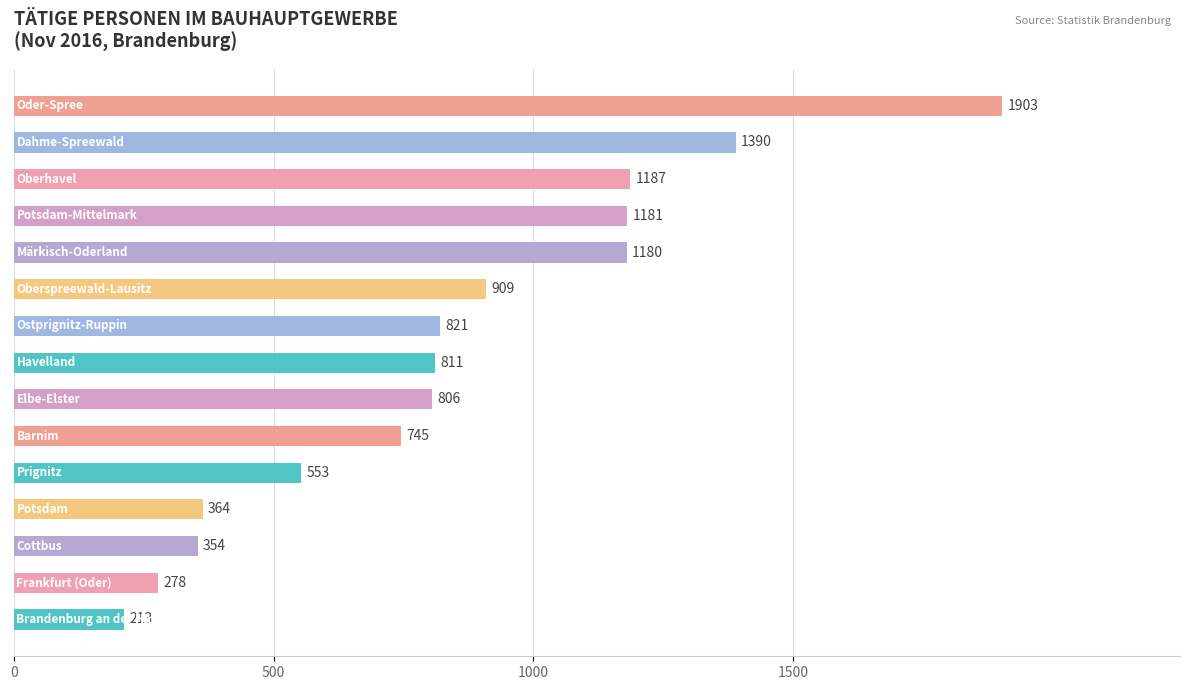

Are the bars horizontal?

Yes